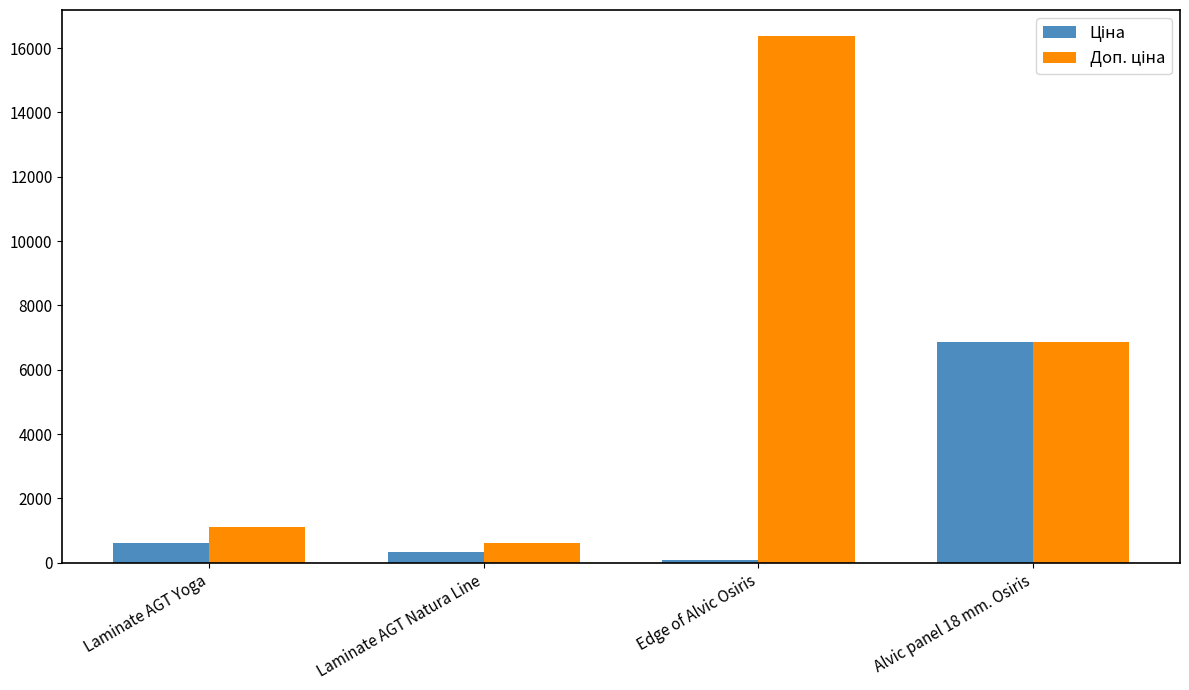

What is the total value across all series at Laminate AGT Yoga?

1699.9